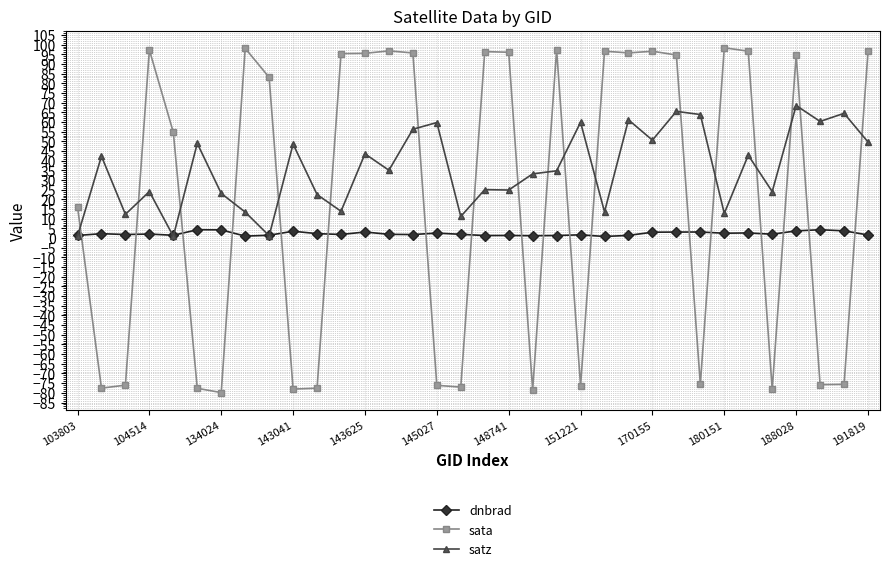

How many lines are shown in the chart?

3